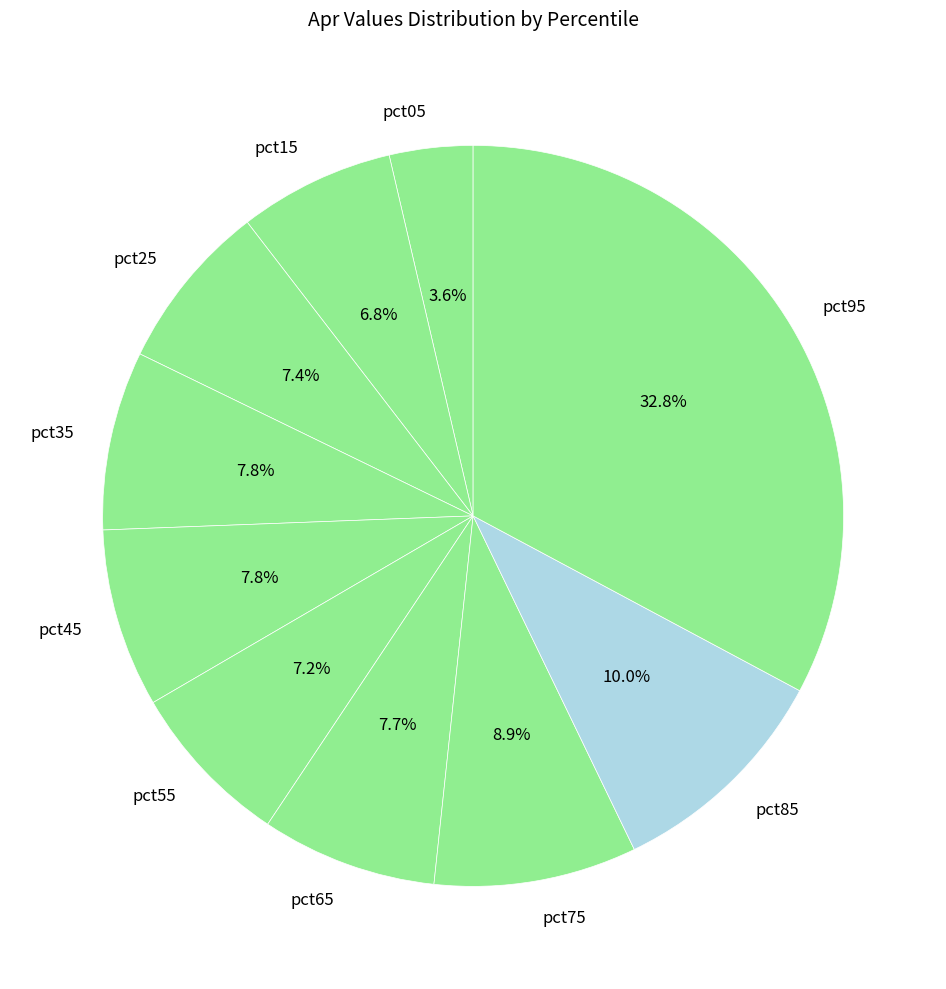

Is there any slice that represents more than half of the pie?

No